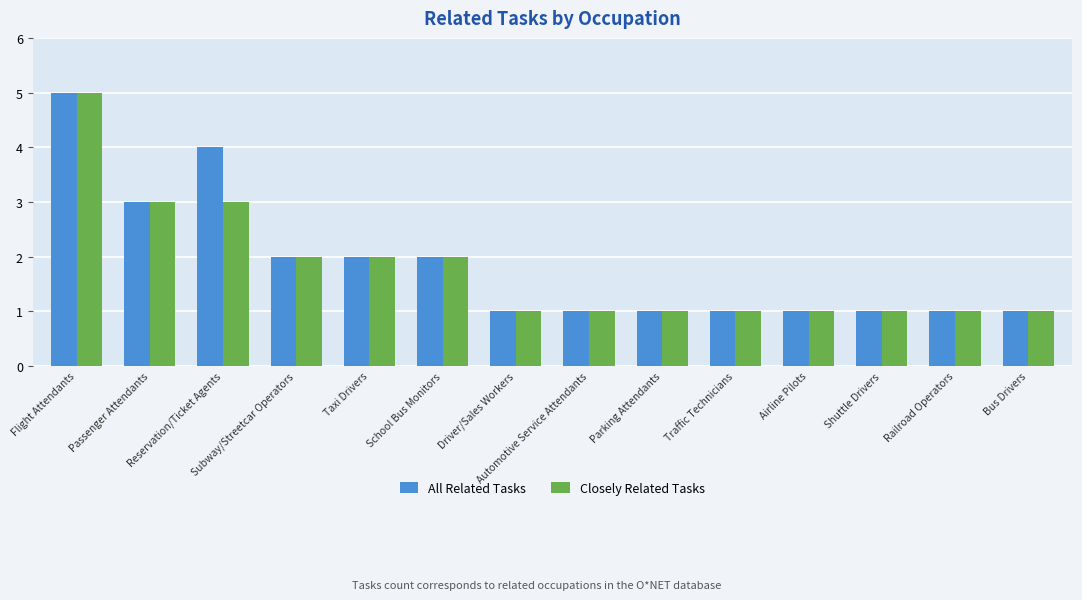

At which category is the sum across all series the highest?

Flight Attendants